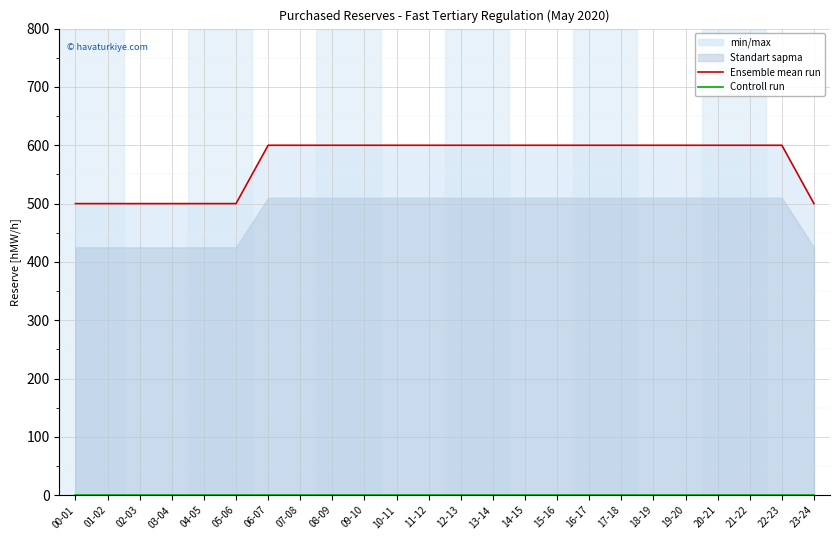

Which series has the largest total across all categories?

Ensemble mean run